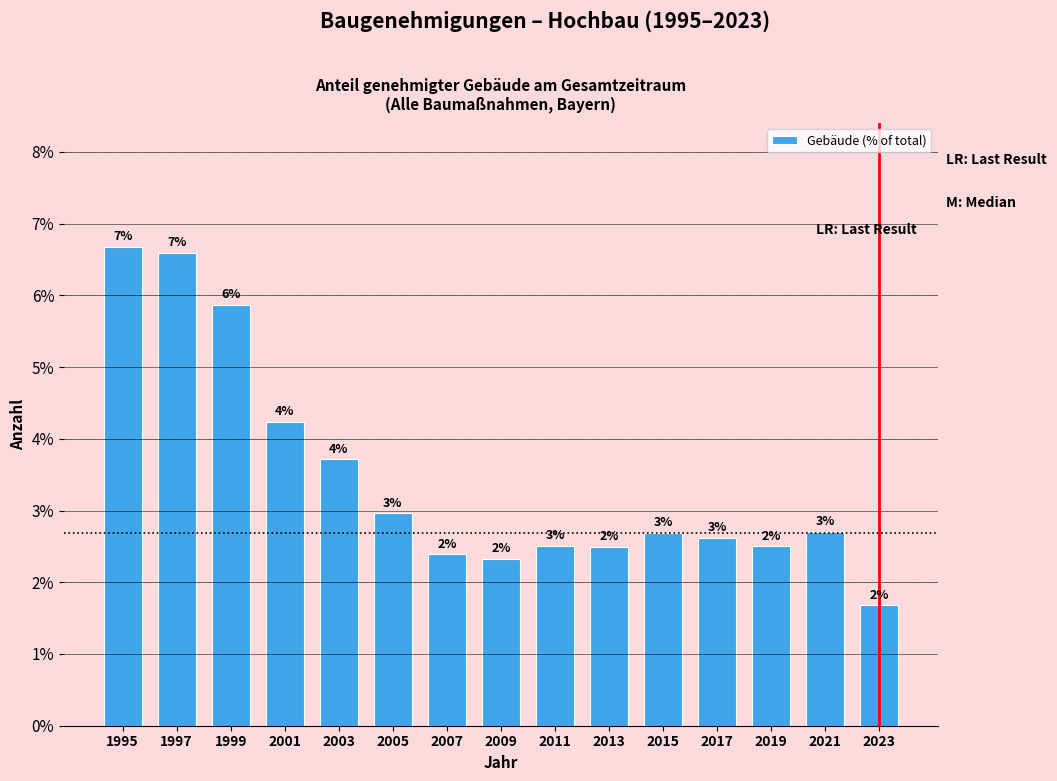

What is the change in value from 2005 to 2007?

-0.6